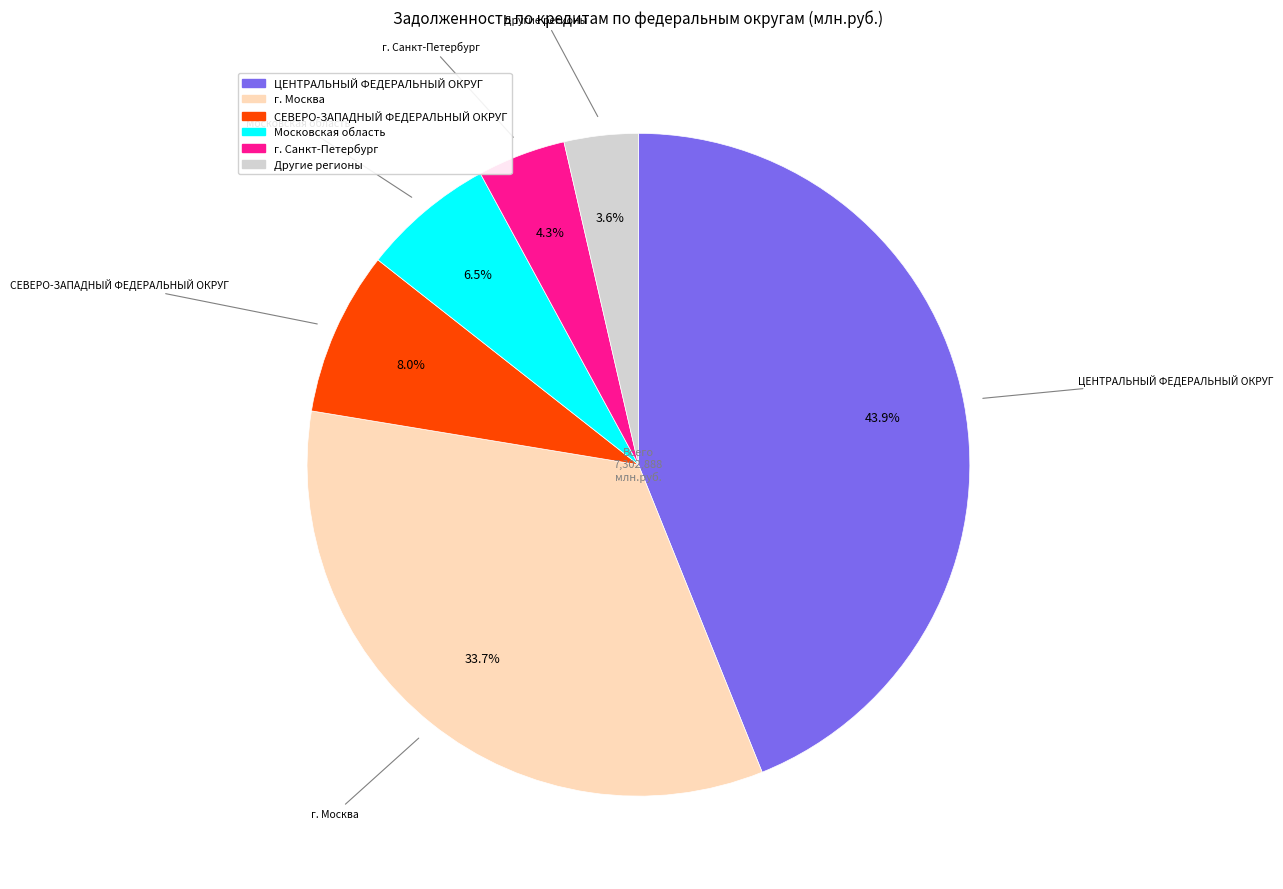

Is there a majority slice in this chart?

No